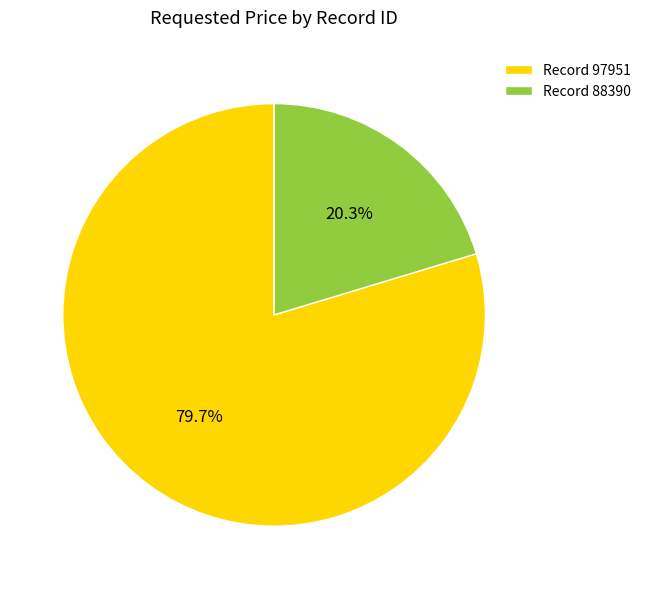

What is the ratio of the value at Record 97951 to the value at Record 88390?

3.9